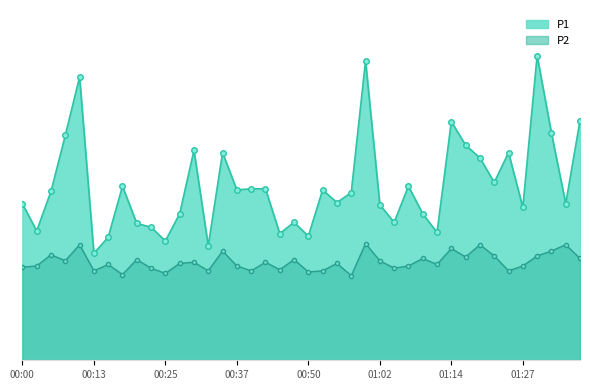

True or false: P2 has more than 2 points higher than both neighbors.

True